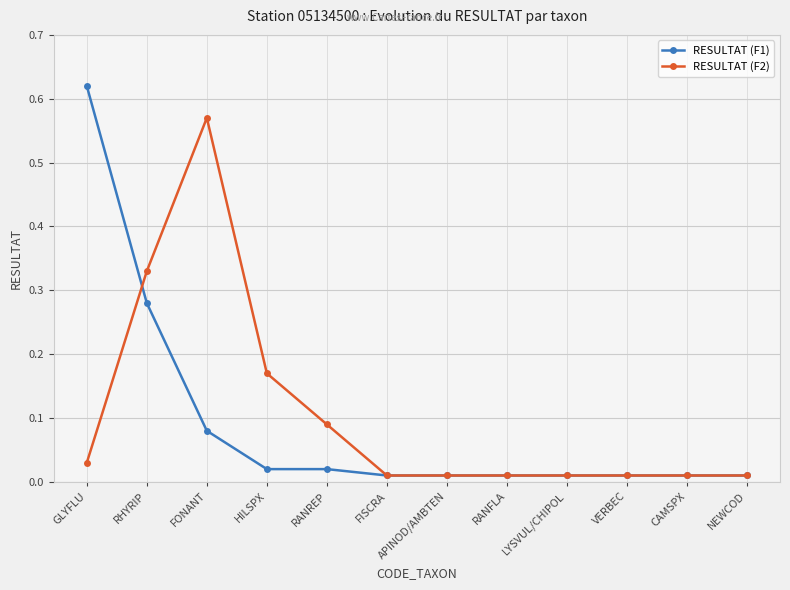

Is this an area chart (filled region under the line)?

No